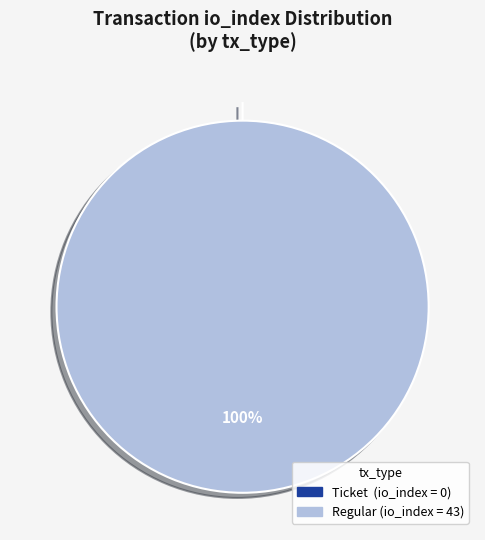

Which slice is the smallest?

Ticket (io_index=0)